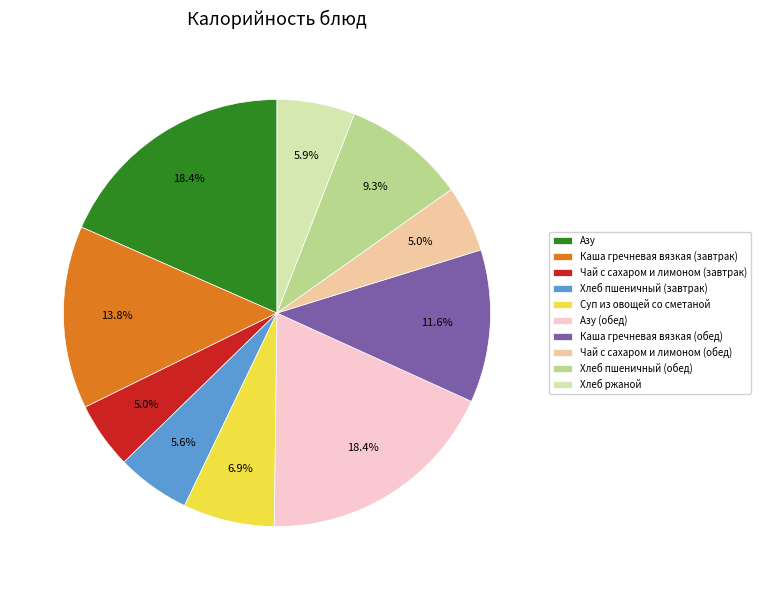

What percentage is the Хлеб ржаной slice, to the nearest percent?

6%